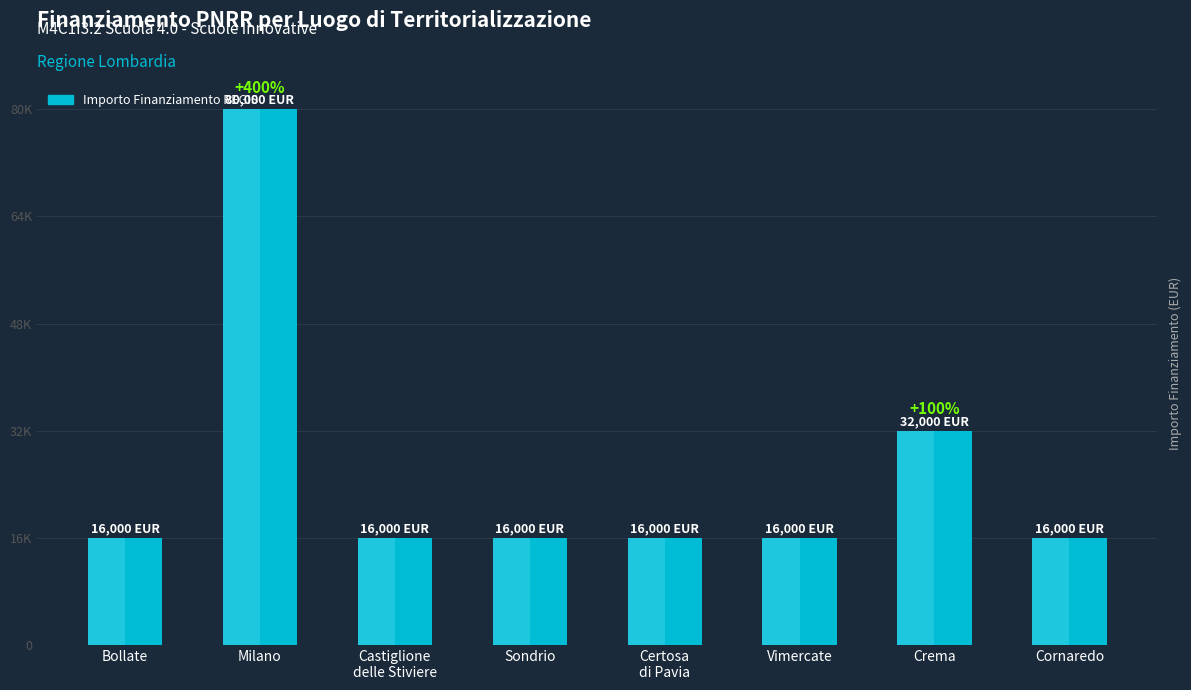

What is the average value?

26000